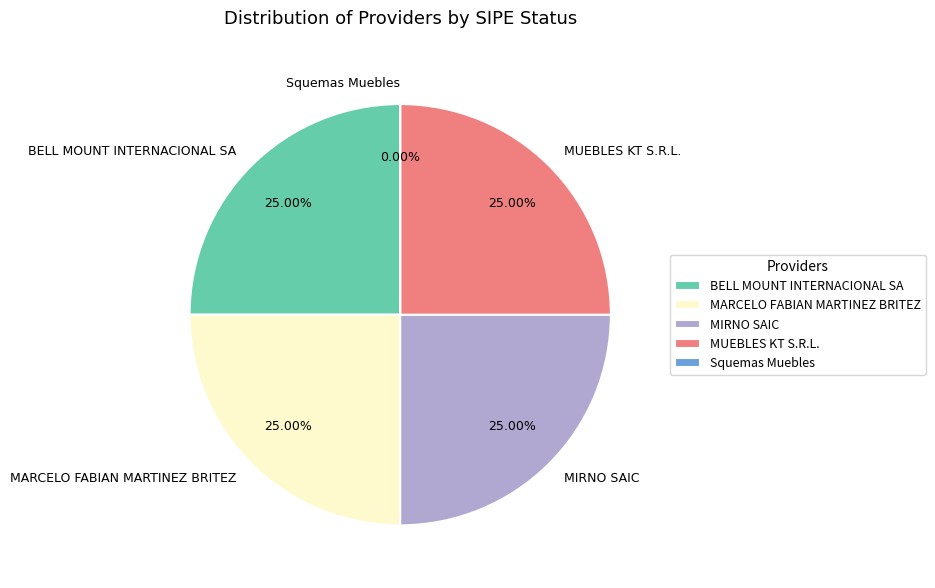

True or false: MARCELO FABIAN MARTINEZ BRITEZ accounts for 25% of the total.

True